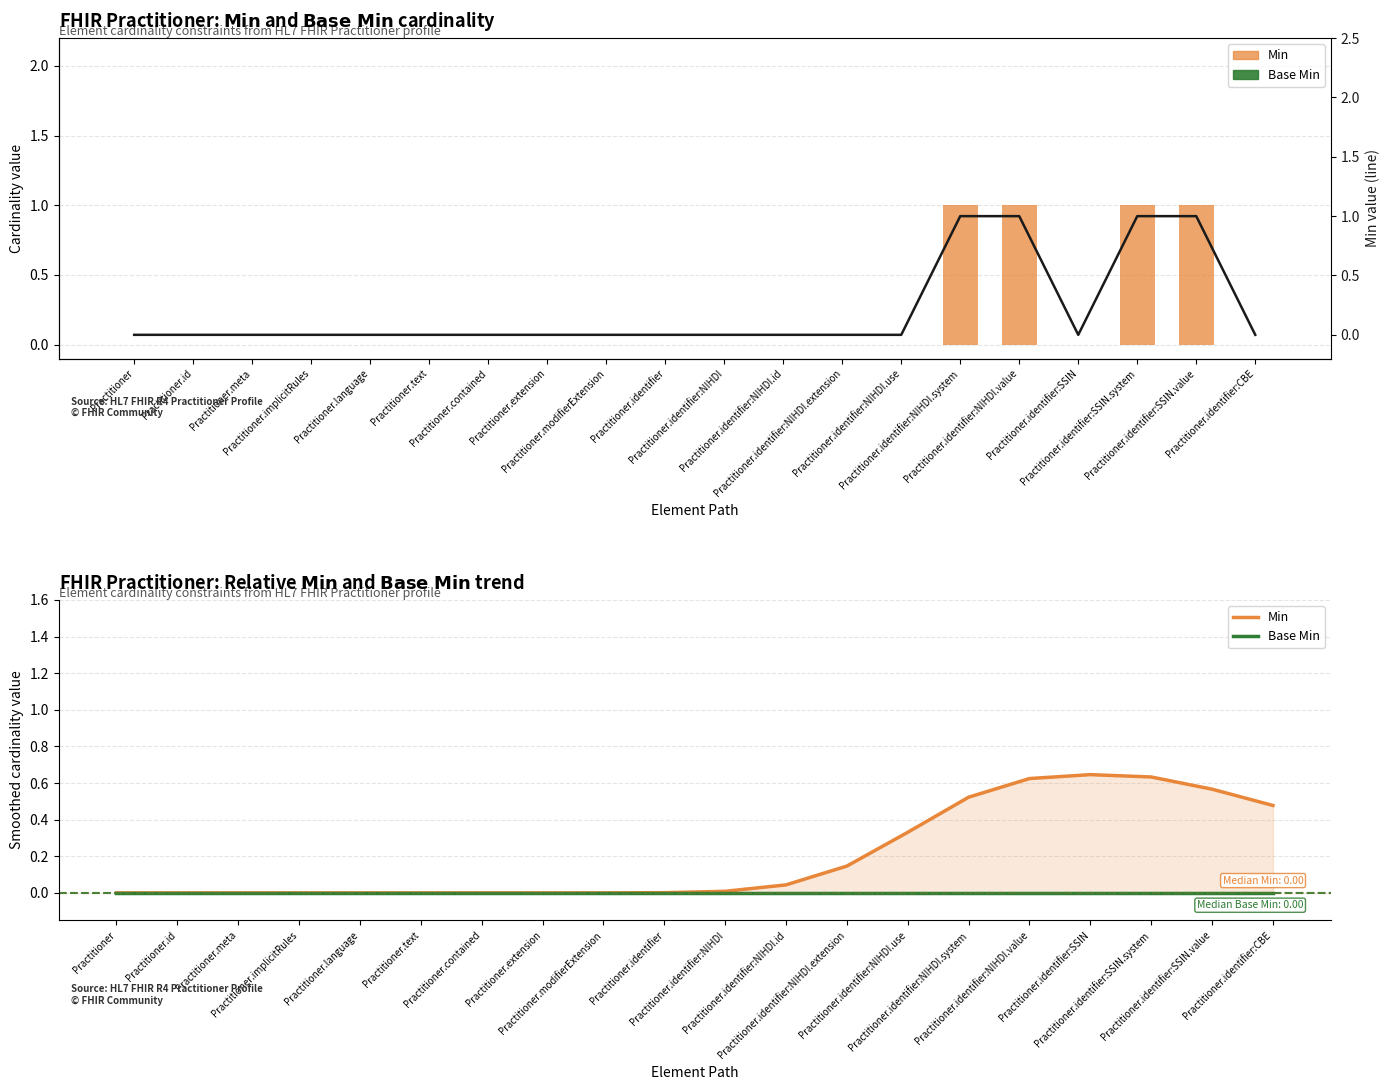

Which series has the widest spread of values?

Min (line)